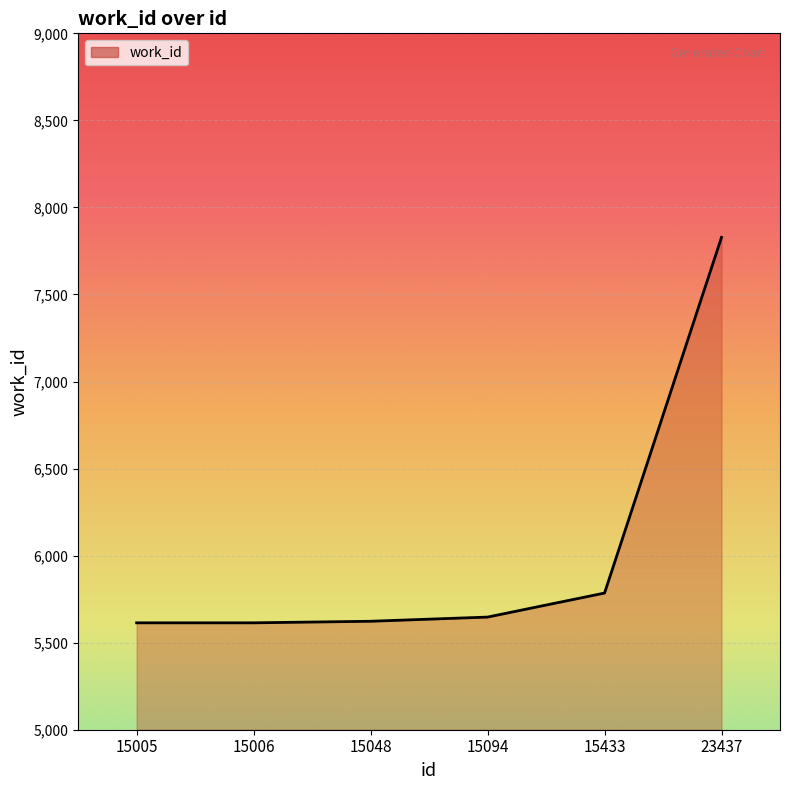

Which label corresponds to the largest value in the chart?

23437